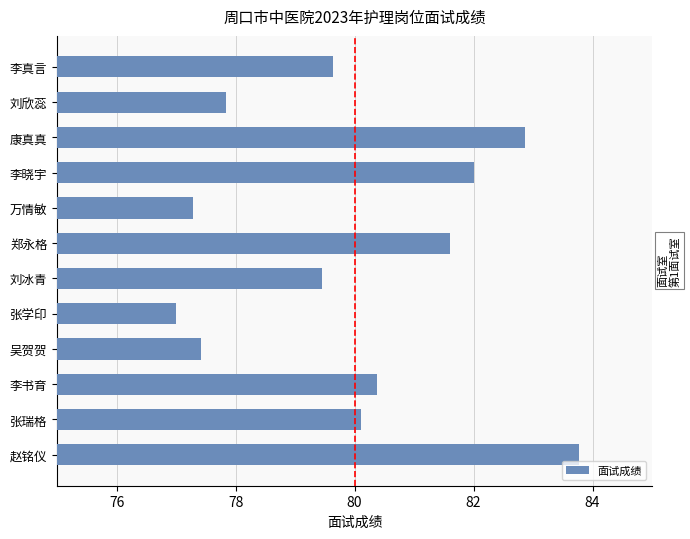

Reading top to bottom, what are all the values shown in this chart?

李真言=79.6	刘欣蕊=77.8	康真真=82.9	李晓宇=82.0	万情敏=77.3	郑永格=81.6	刘冰青=79.5	张学印=77.0	吴贺贺=77.4	李书育=80.4	张瑞格=80.1	赵铭仪=83.8